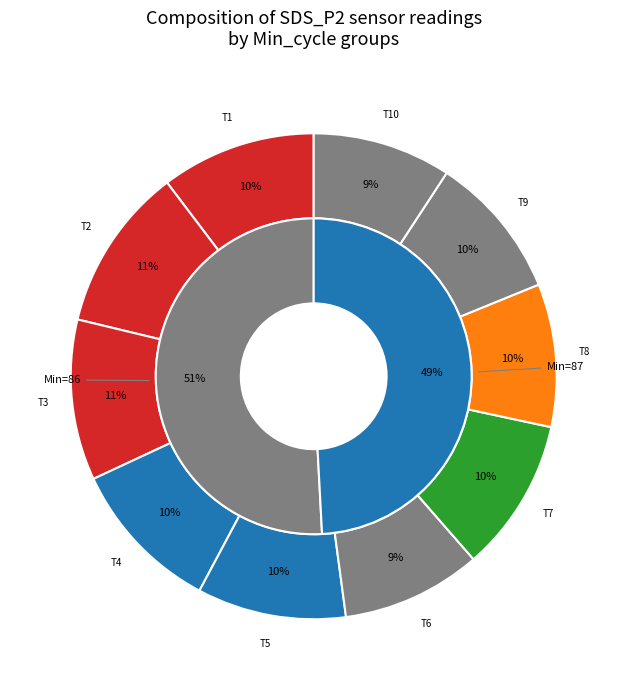

To the nearest percent, what is the difference between the largest and smallest slice percentages?

2%